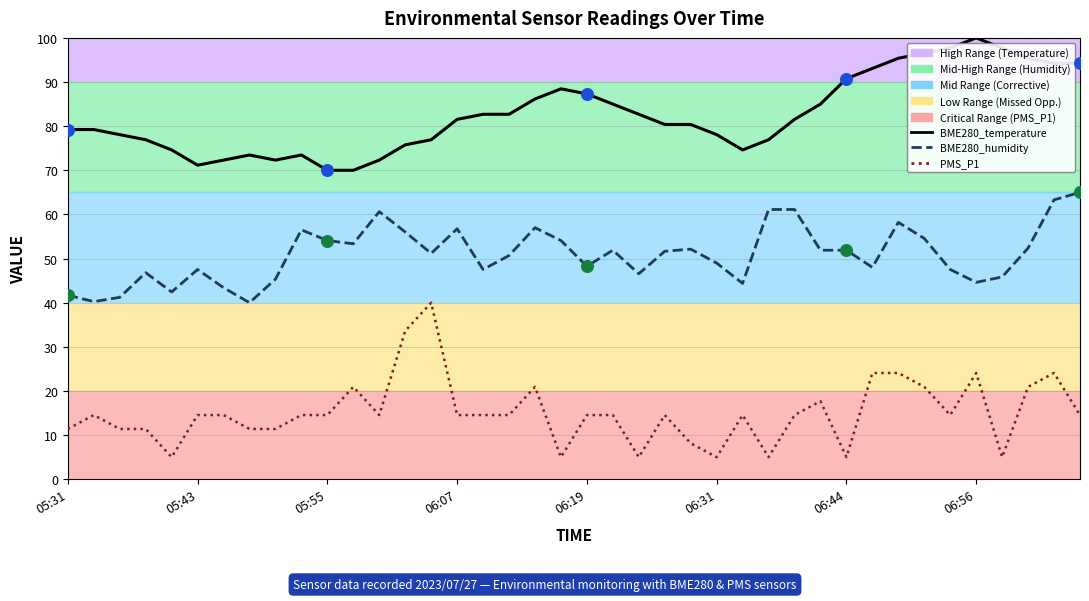

At how many categories does at least one series exceed 79?

24